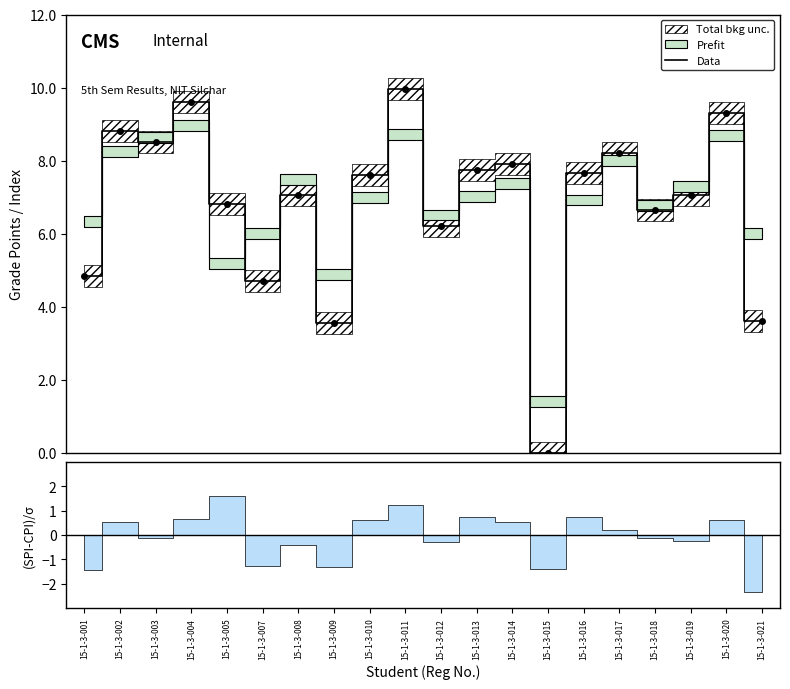

Where is the first local minimum?

15-1-3-003